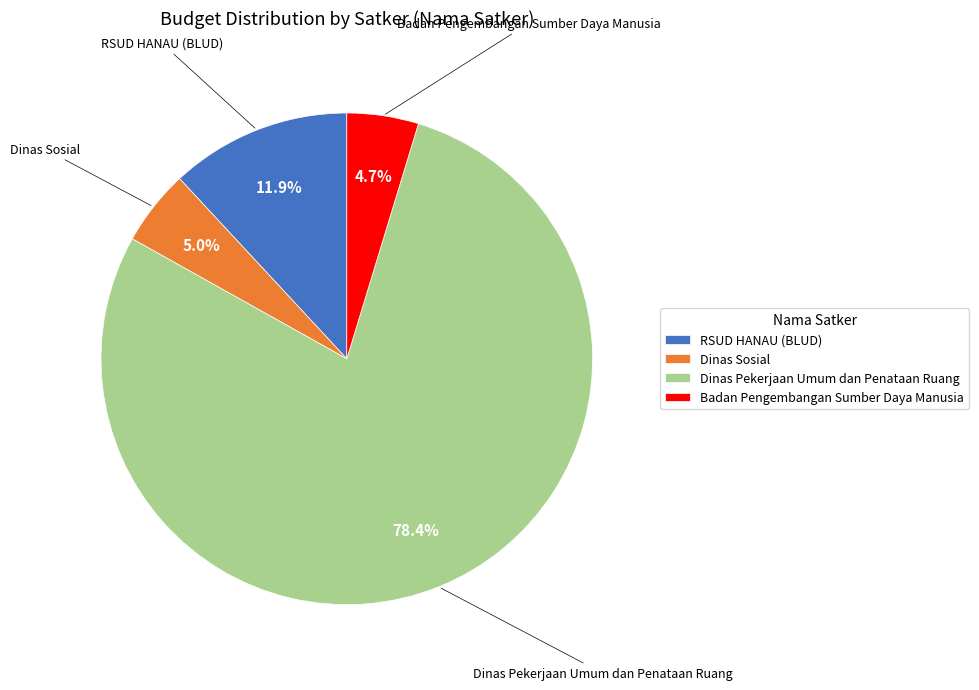

What percentage is NOT represented by Dinas Sosial?

95.0%